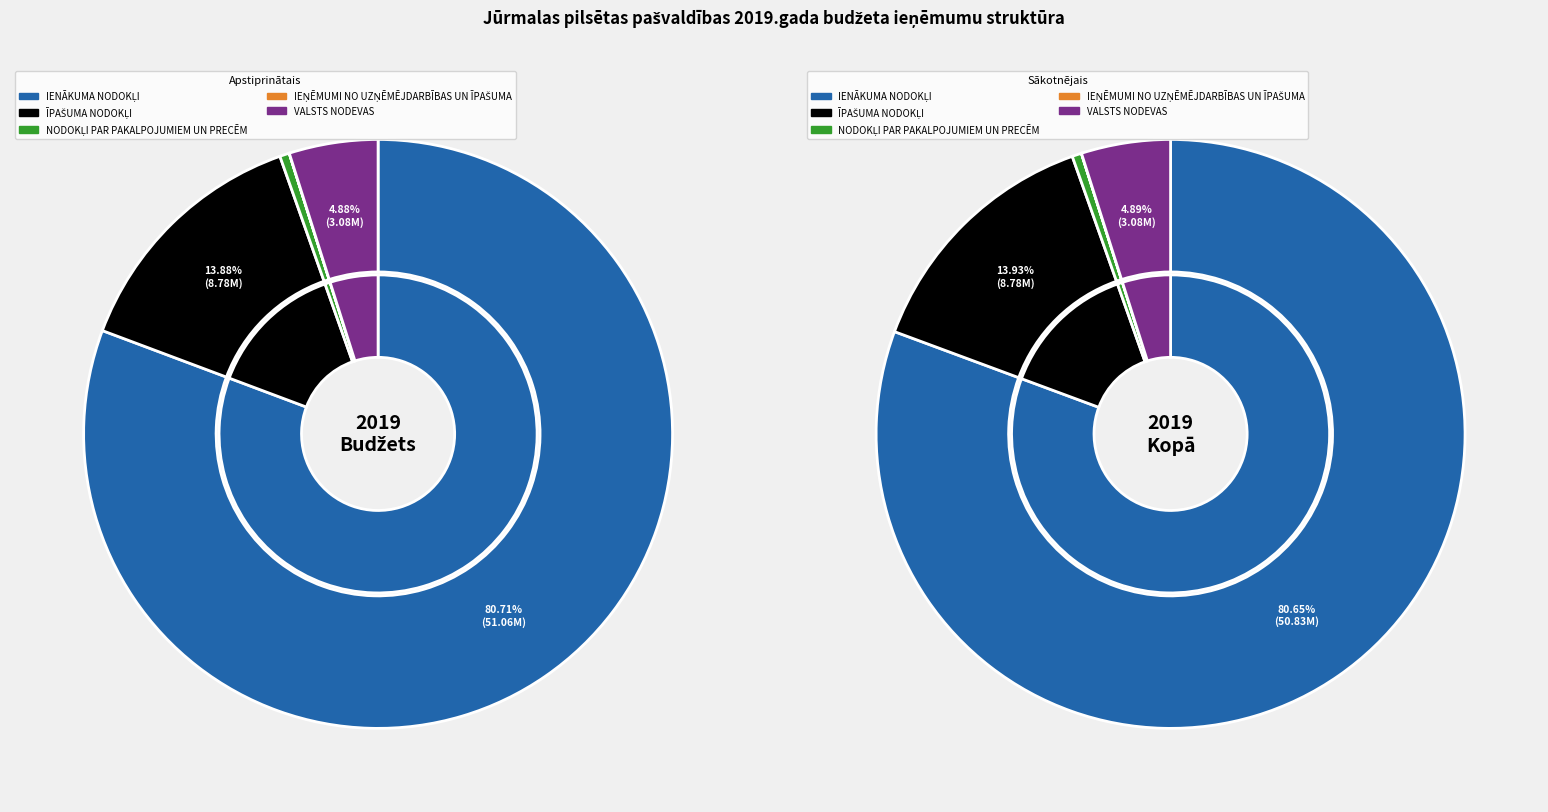

To the nearest percent, what percentage of the pie is IENĀKUMA NODOKĻI?

81%